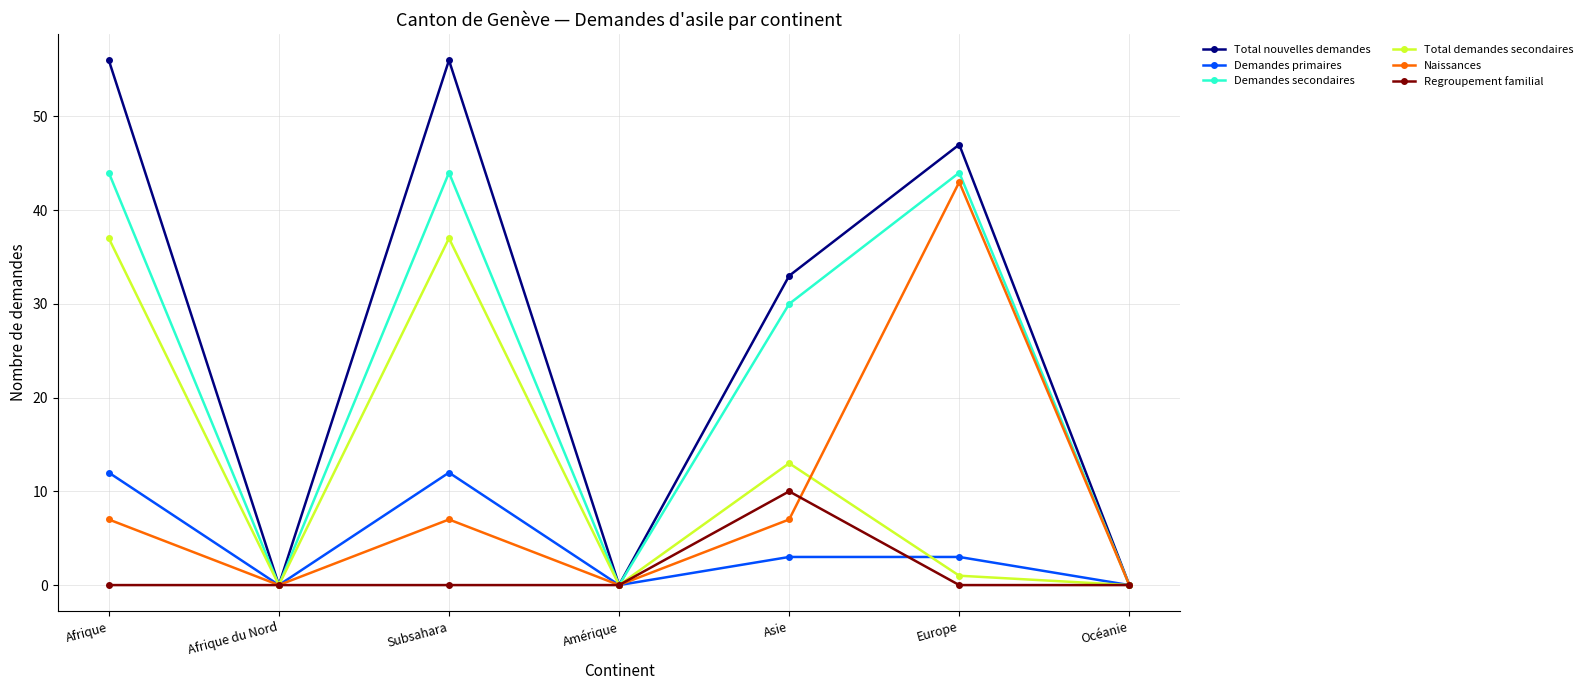

Is this an area chart (filled region under the line)?

No